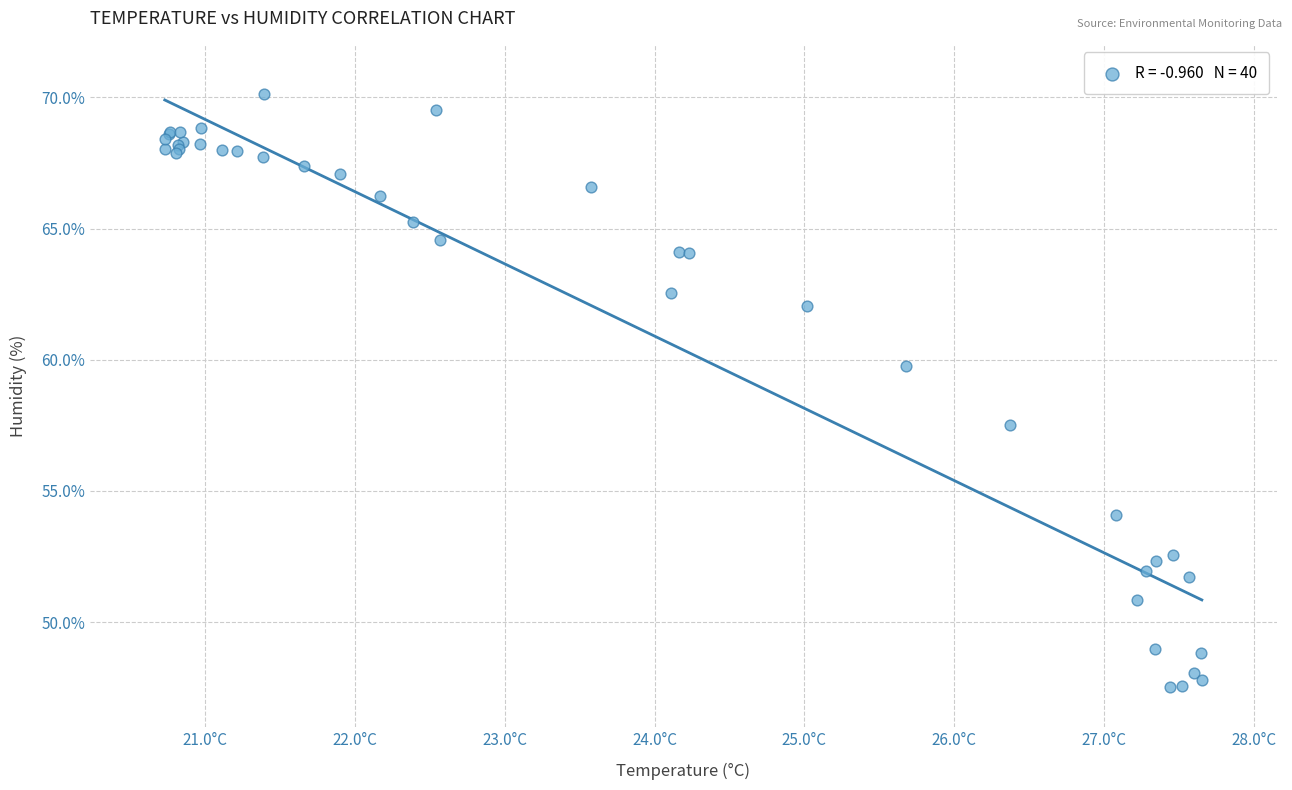

What Y value in the scatter plot is closest to 58?

57.5